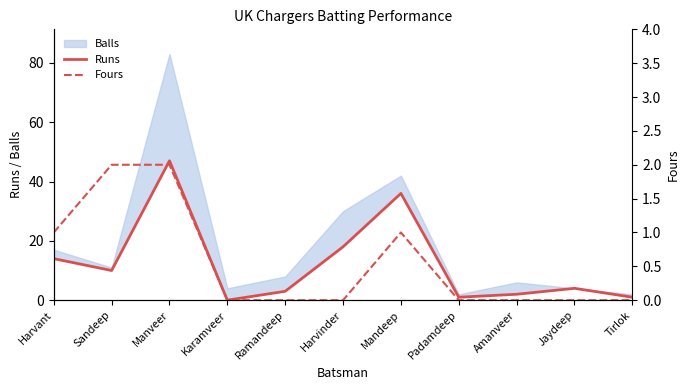

Is the value of Runs at Karamveer greater than the value of Fours at Jaydeep?

No